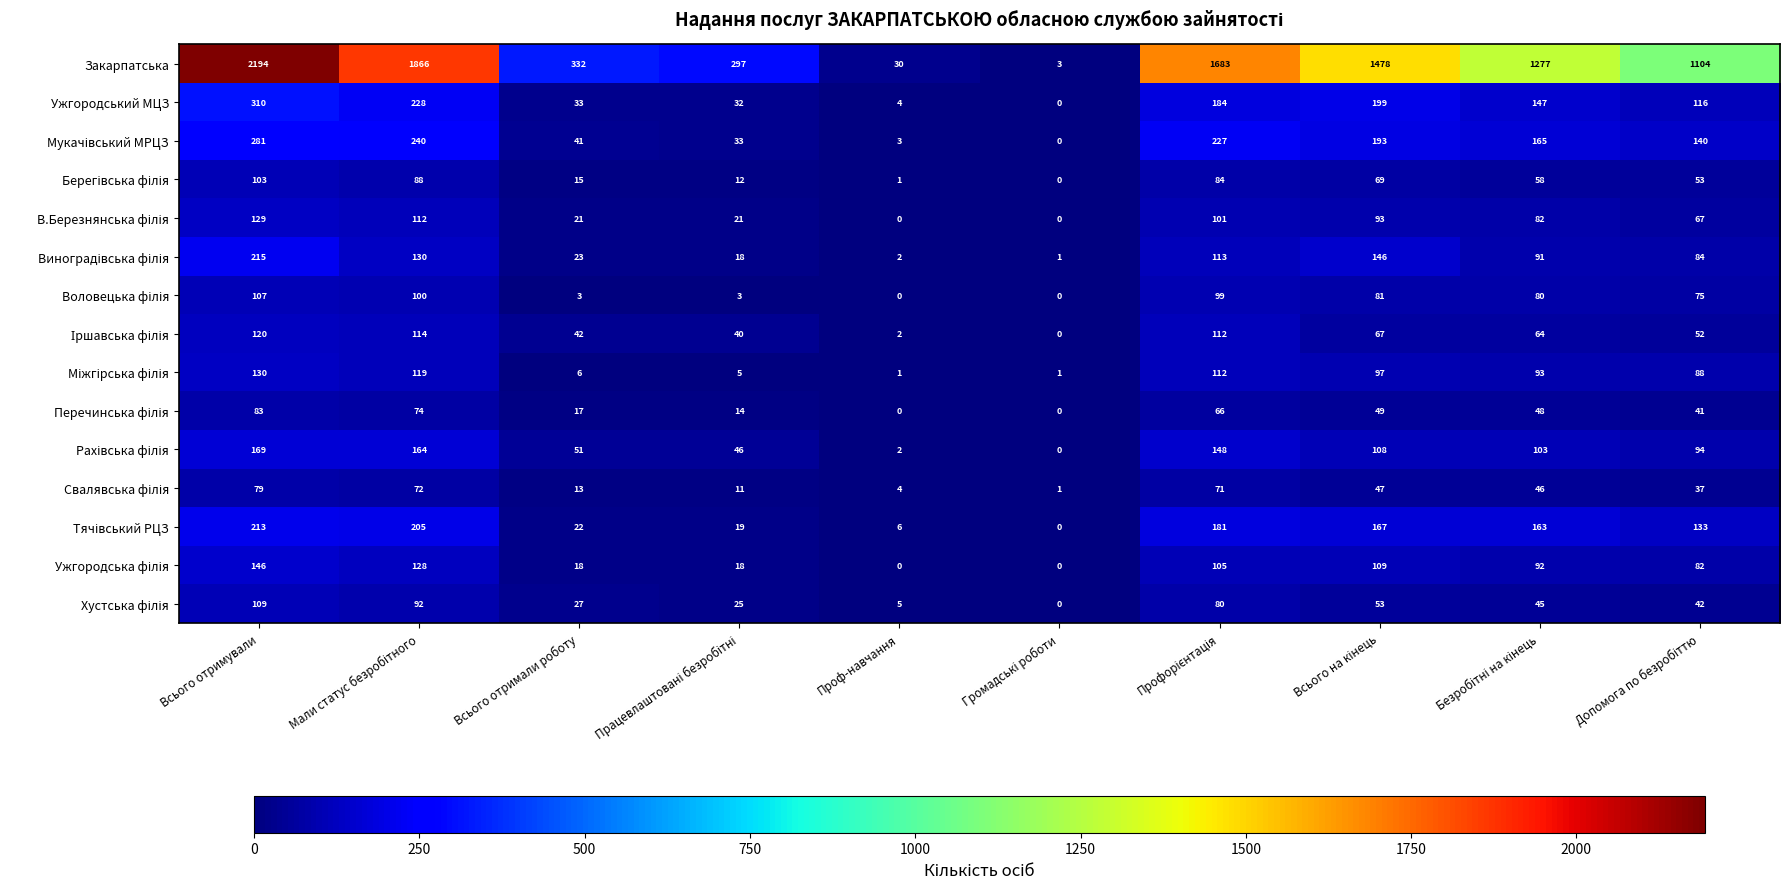

At how many categories does at least one series exceed 465?

6